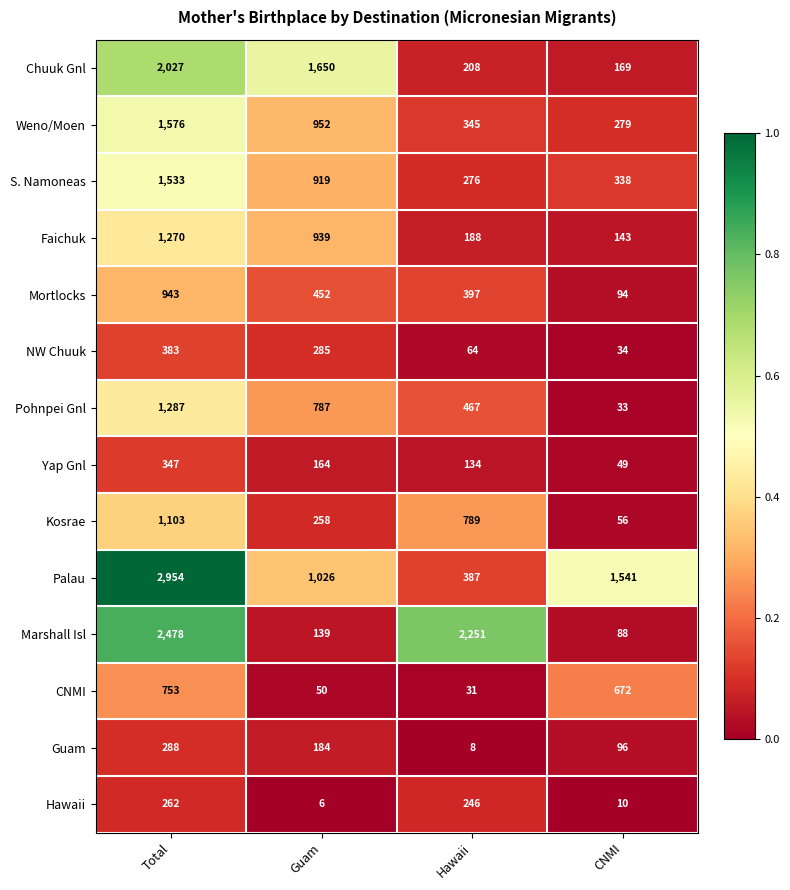

What is the sum of the CNMI values at Total and Guam?

803